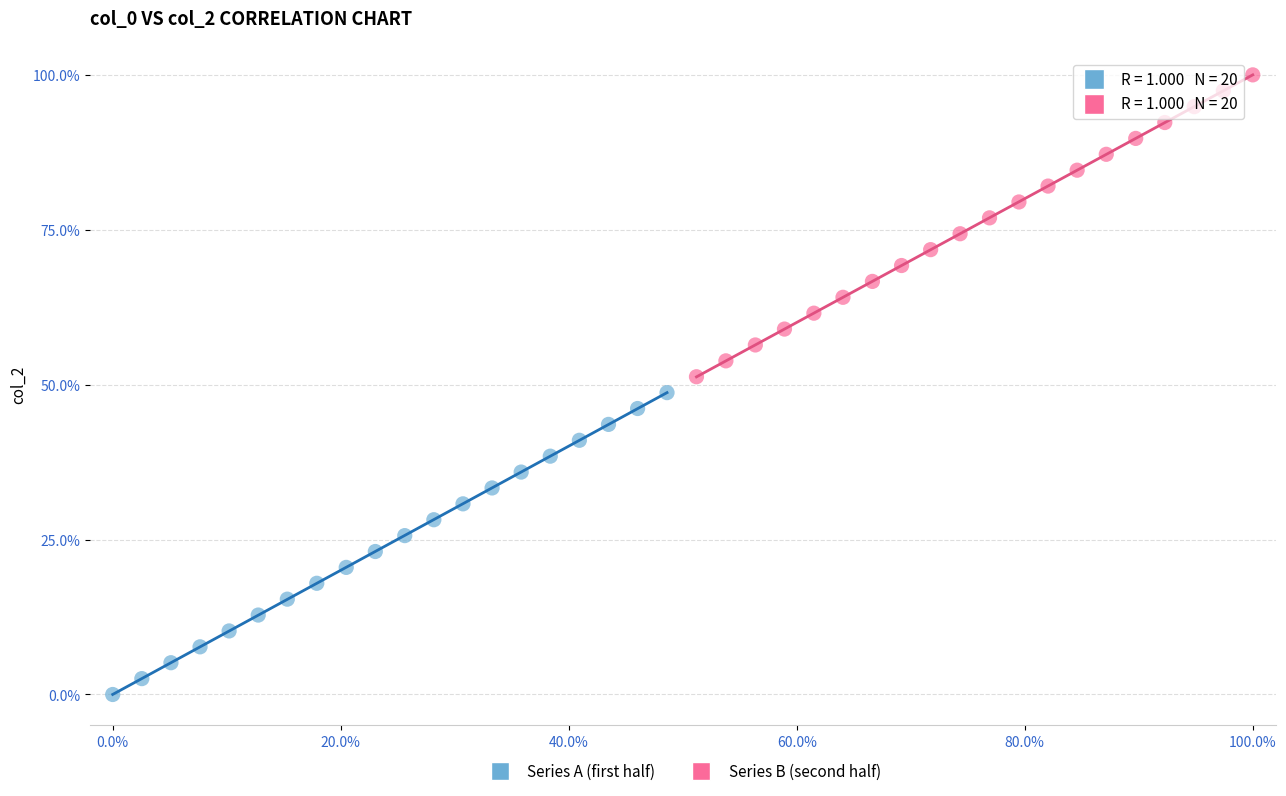

What are all the series names shown in the legend?

Series A (first half), Series B (second half)